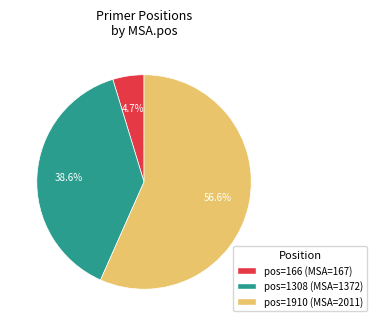

Count the number of slices in the pie.

3